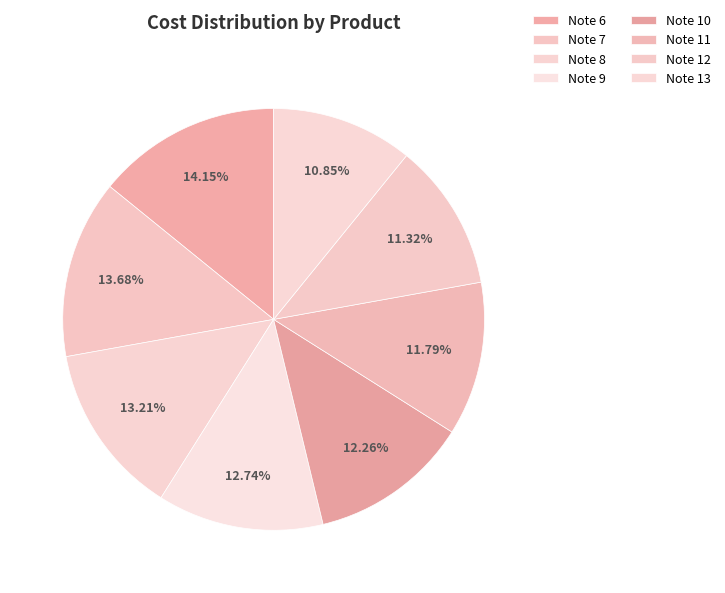

The Note 11 slice represents 3% of the pie. True or false?

False